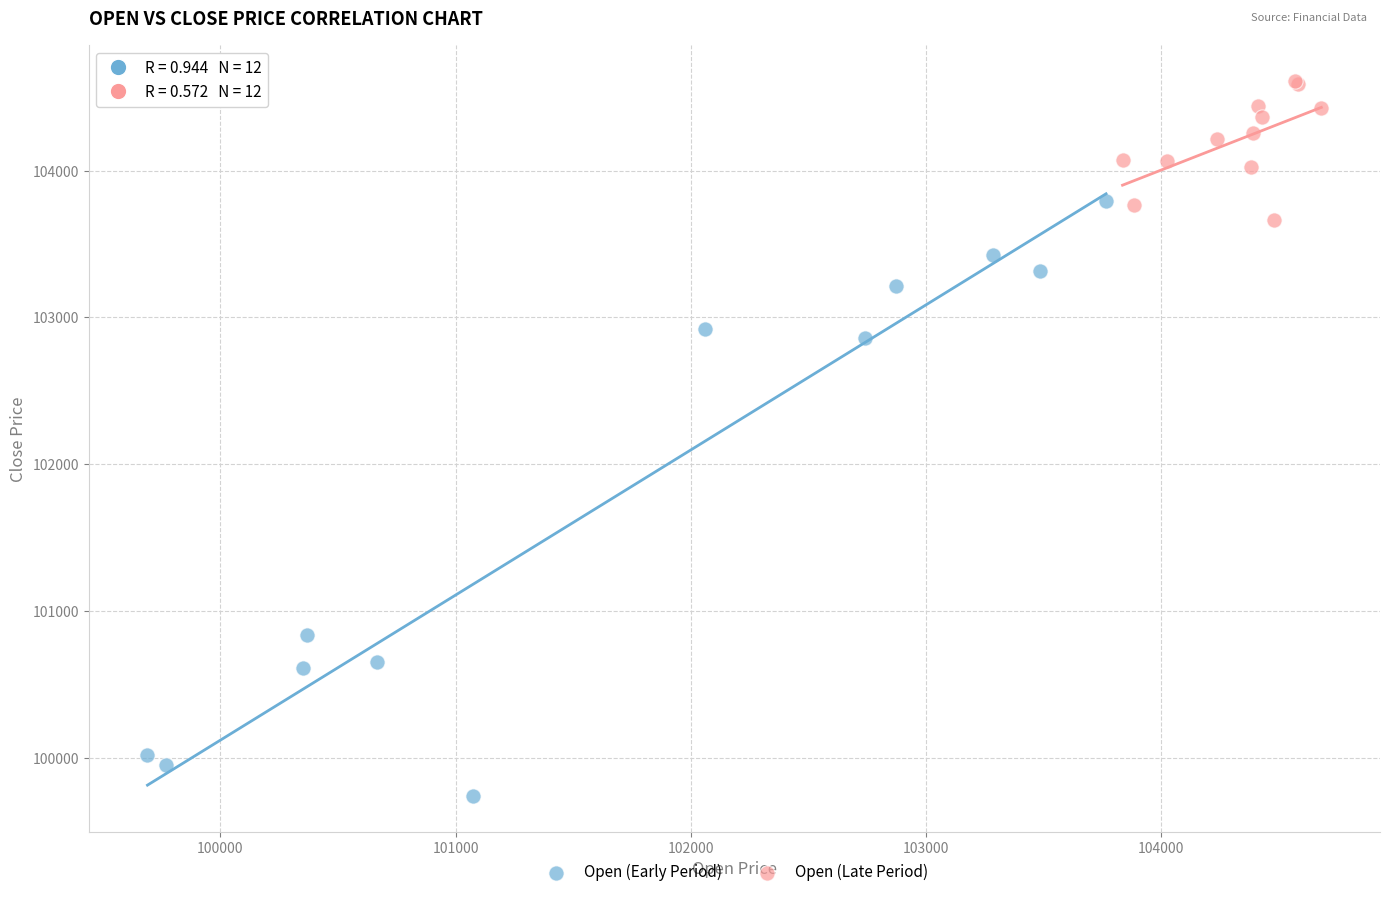

Which series reaches the minimum Y coordinate?

Open (Early Period)